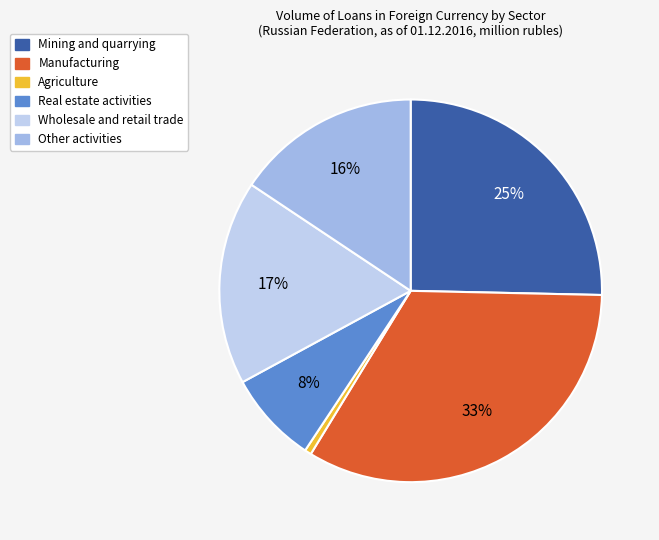

Is it true that Other activities is 16% of the pie?

True